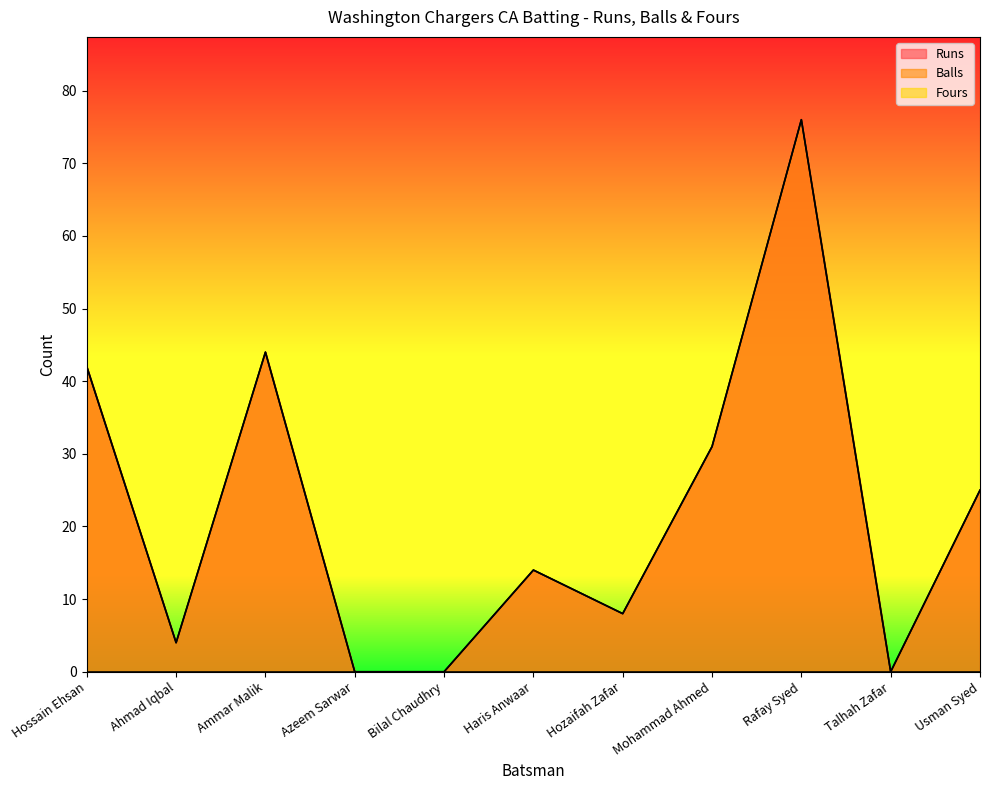

What is the difference between the maximum and minimum values in the Balls series?

76